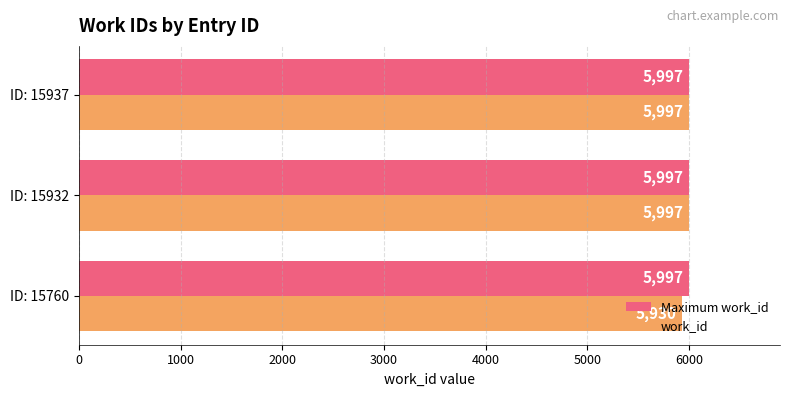

What is the total value across all series at ID: 15760?

11927